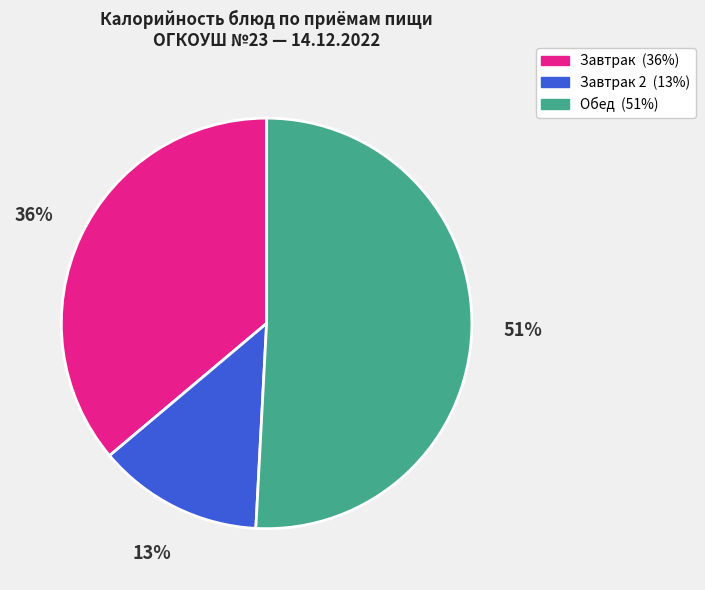

To the nearest percent, what is the difference between the largest and smallest slice percentages?

38%